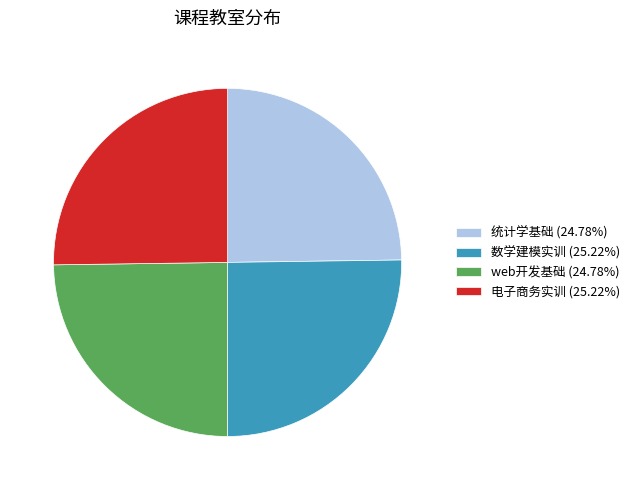

What is the ratio of the value at 数学建模实训 (25.22%) to the value at 统计学基础 (24.78%)?

1.0